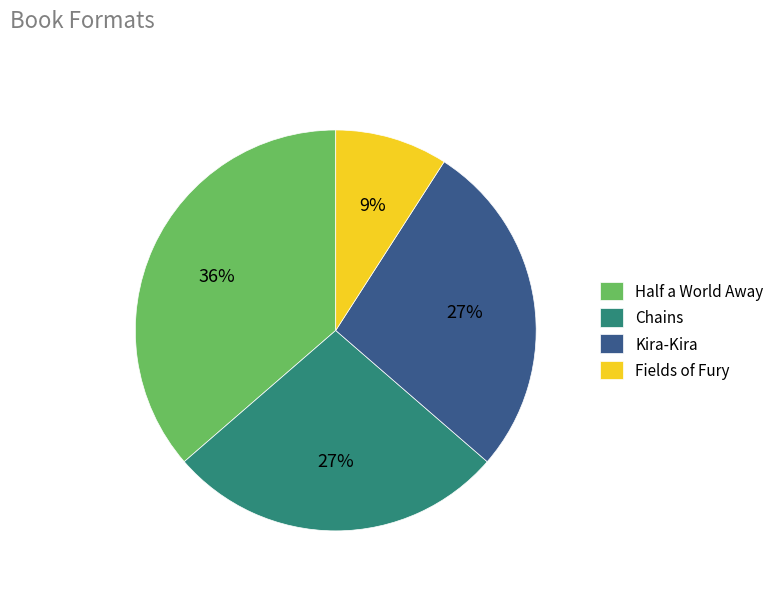

True or false: Half a World Away accounts for 36% of the total.

True